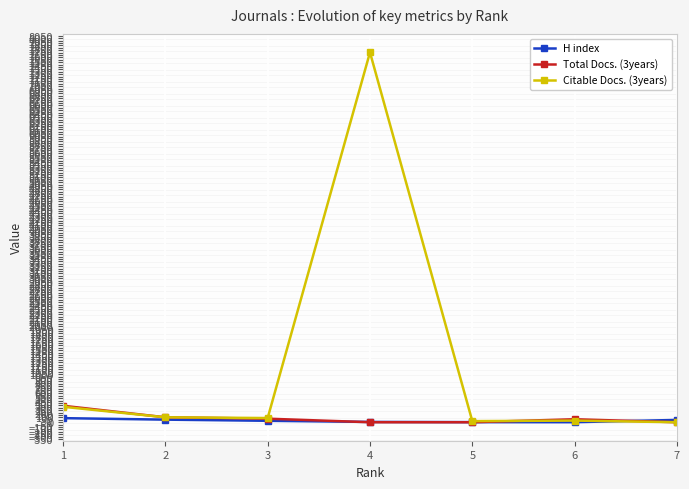

The value of Citable Docs. (3years) at 7 is 0. True or false?

True